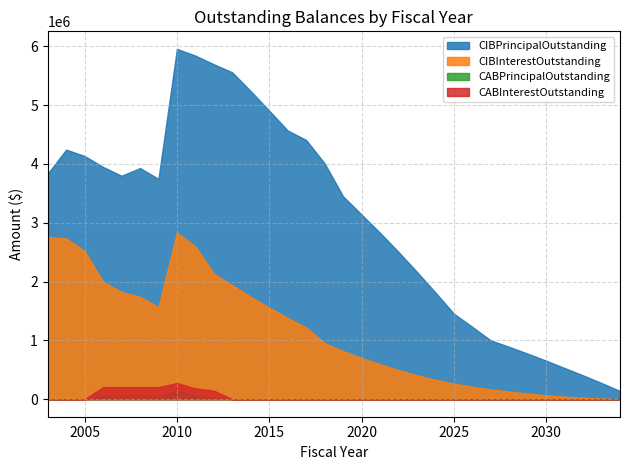

At which category is the sum across all series the highest?

2010